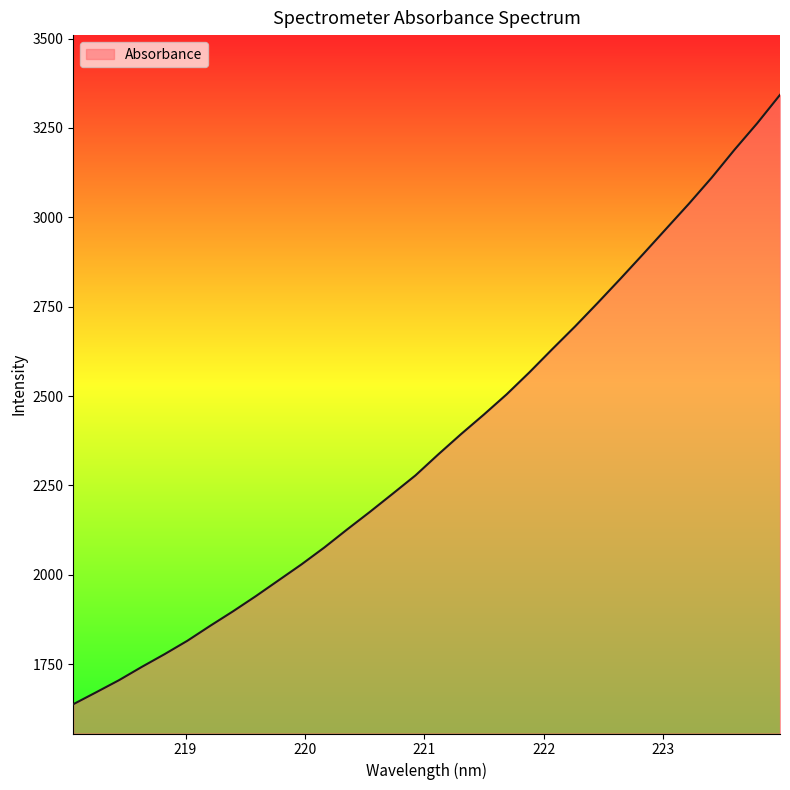

Count the number of categories in the chart.

32